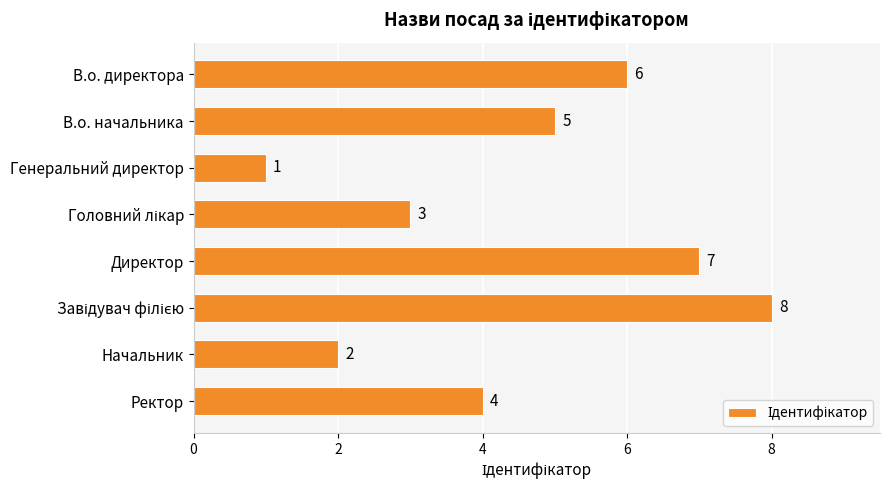

The value at В.о. начальника is 2. True or false?

False